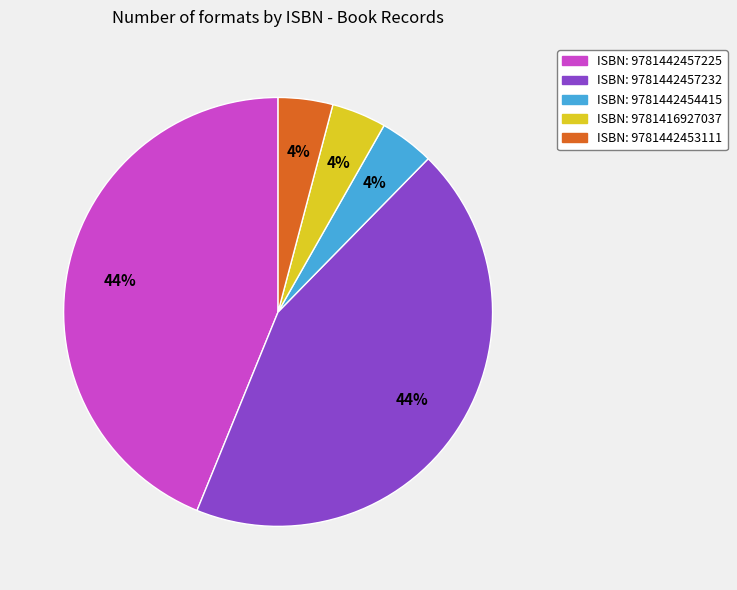

To the nearest percent, what is the difference between the largest and smallest slice percentages?

40%